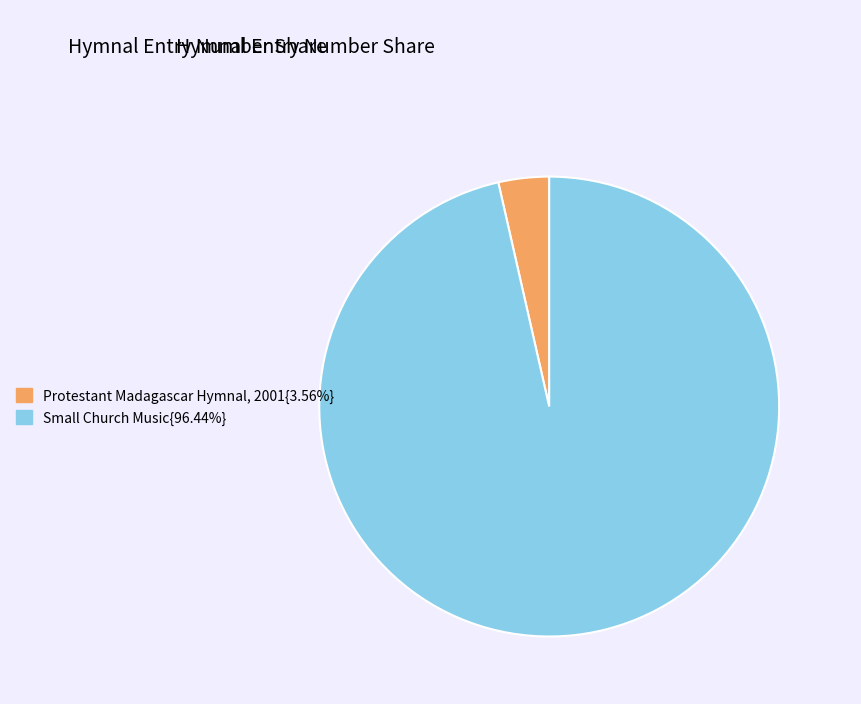

Is the sum of Small Church Music{96.44%} and Protestant Madagascar Hymnal, 2001{3.56%} greater than half?

Yes